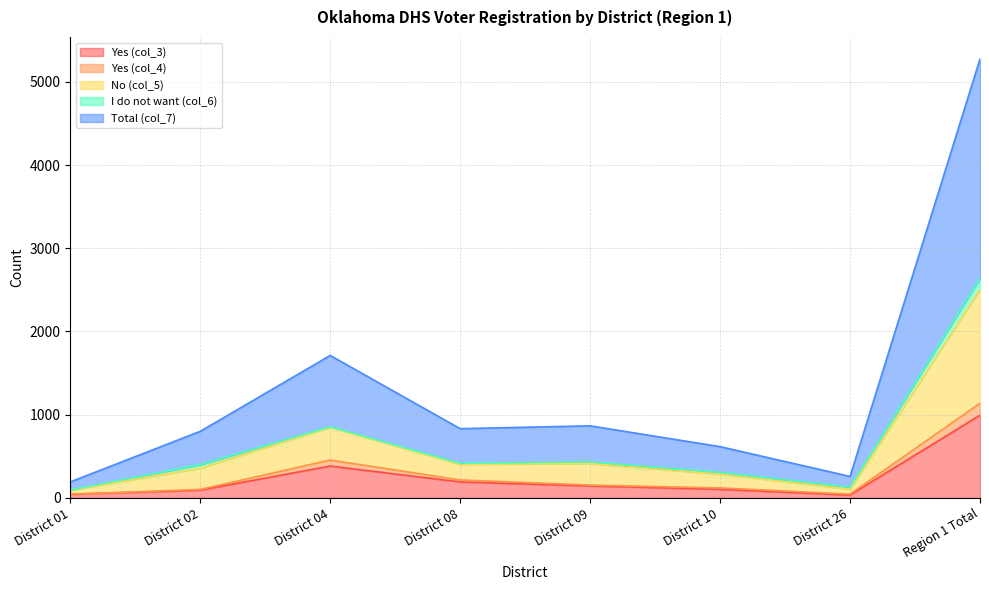

At which label does Yes (col_3) reach its peak?

Region 1 Total